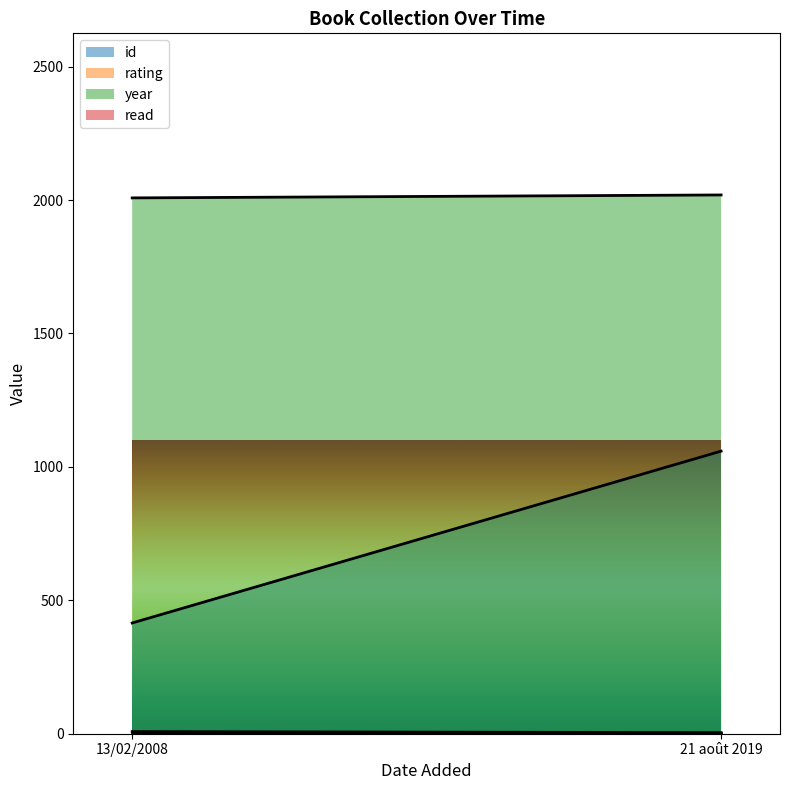

At which label does rating reach its peak?

13/02/2008